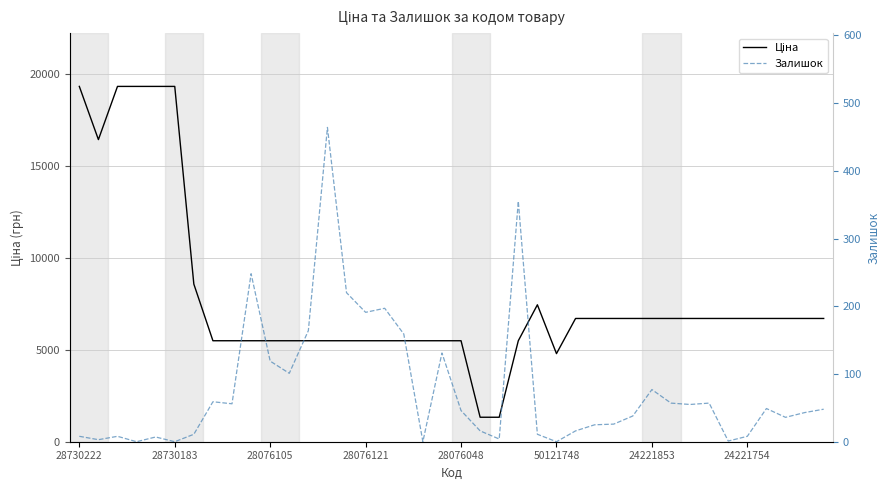

True or false: Ціна and Залишок cross at least once.

False